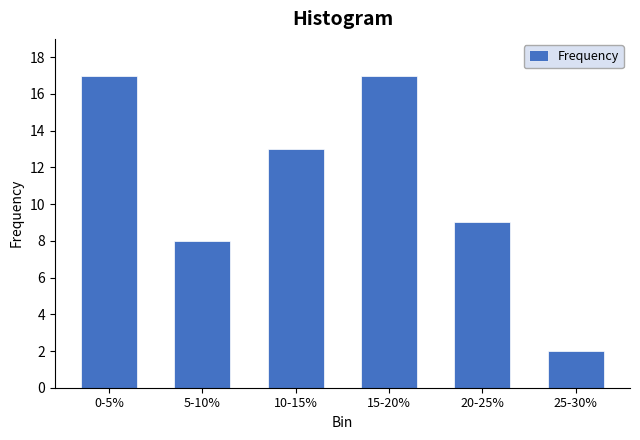

Reading right to left, transcribe all the data shown in this chart.

25-30%=2	20-25%=9	15-20%=17	10-15%=13	5-10%=8	0-5%=17